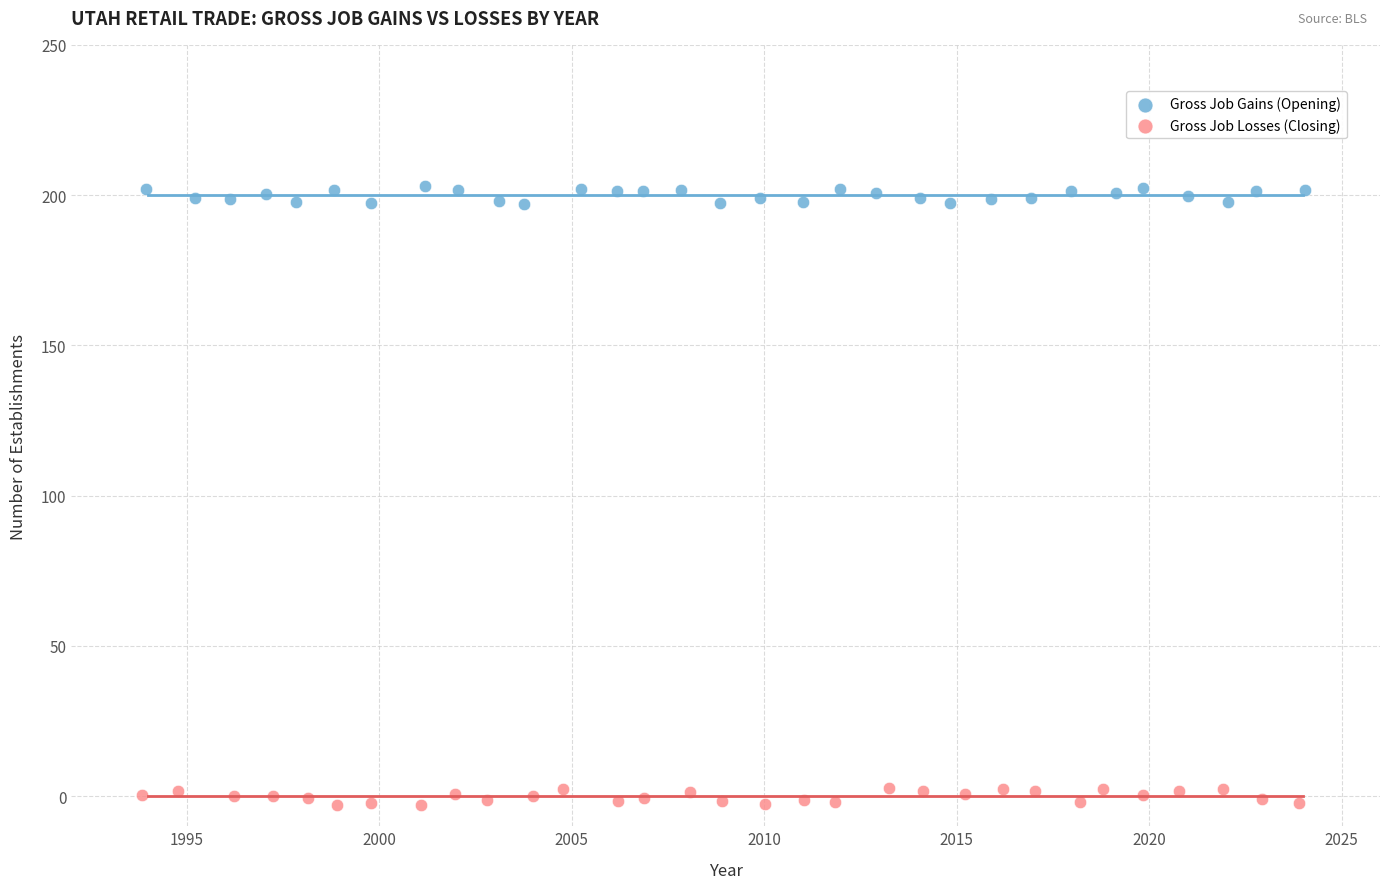

Which series reaches the minimum Y coordinate?

Gross Job Losses (Closing)